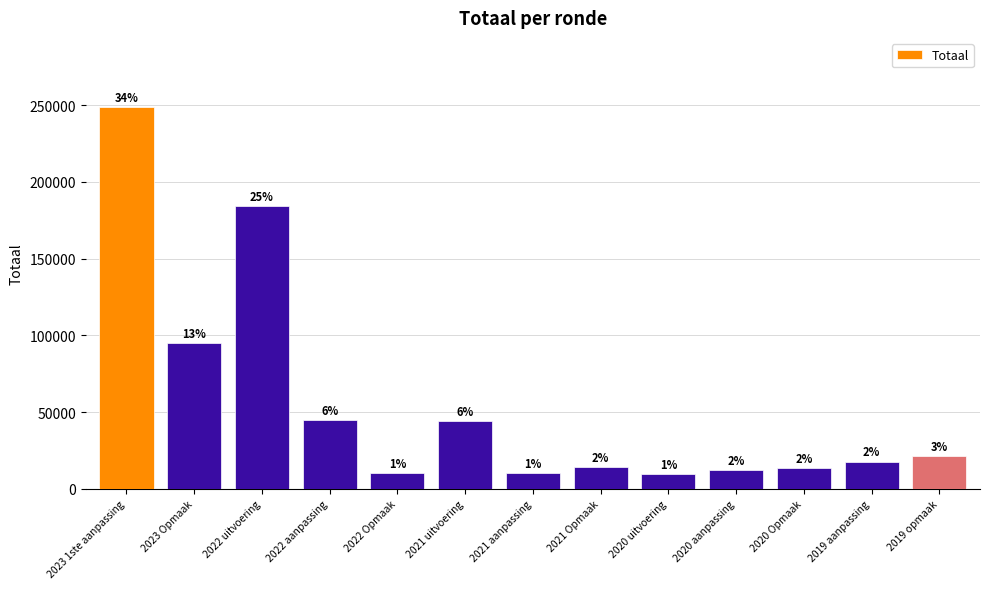

Read the value at 2023 1ste aanpassing, to the nearest 10.

248960